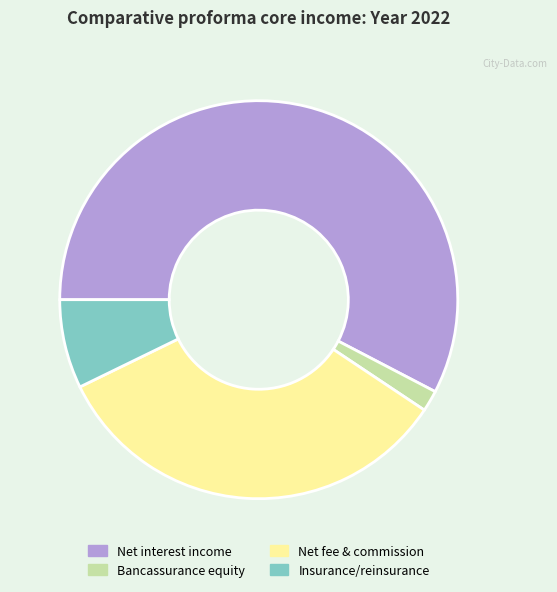

Is there any slice that represents more than half of the pie?

Yes